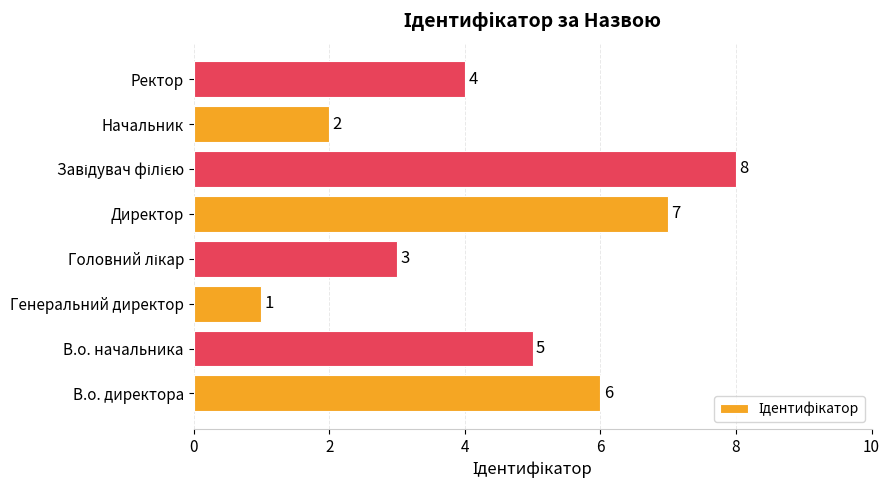

What is the sum of all values?

36